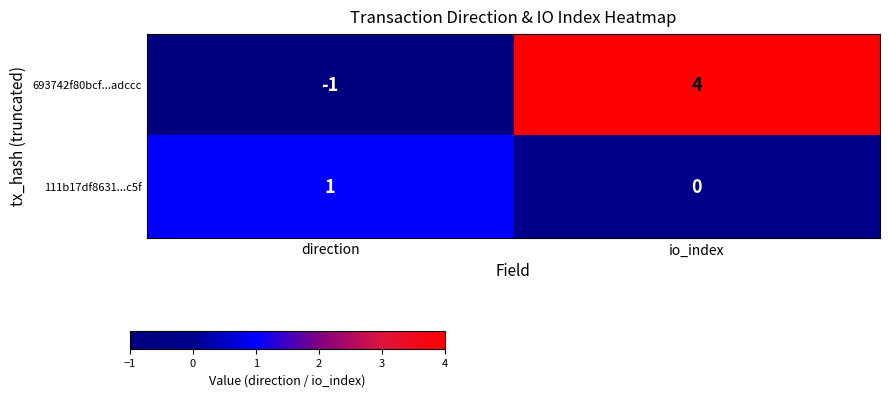

The 693742f80bcf...adccc series shows -1 at direction. True or false?

True